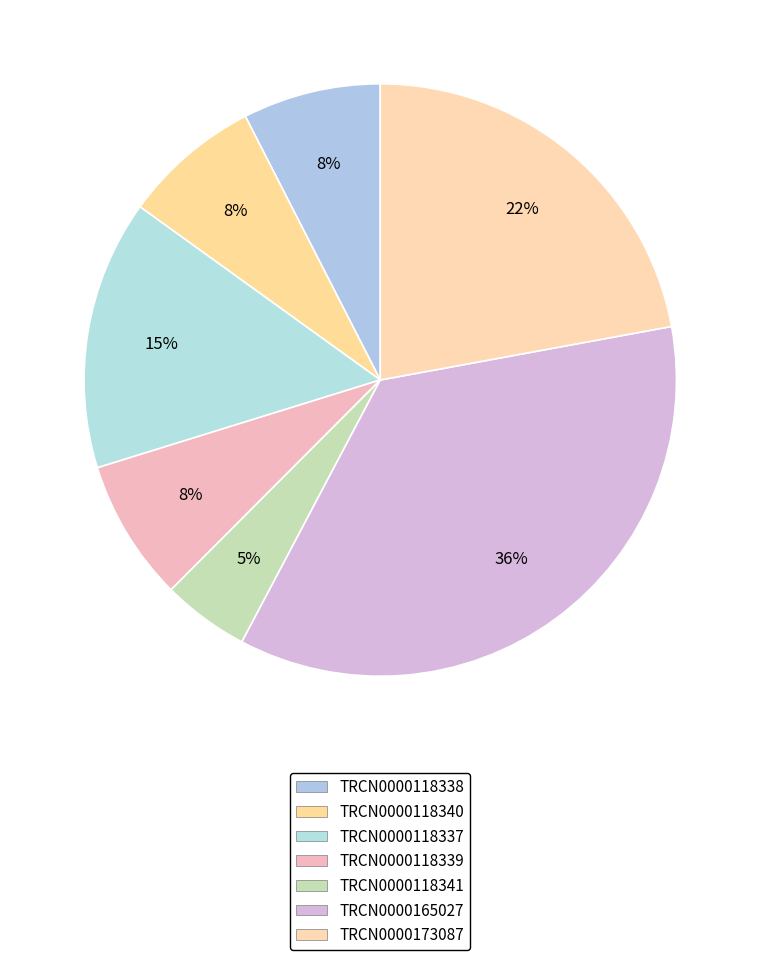

Between TRCN0000118340 and TRCN0000118337, which is larger?

TRCN0000118337